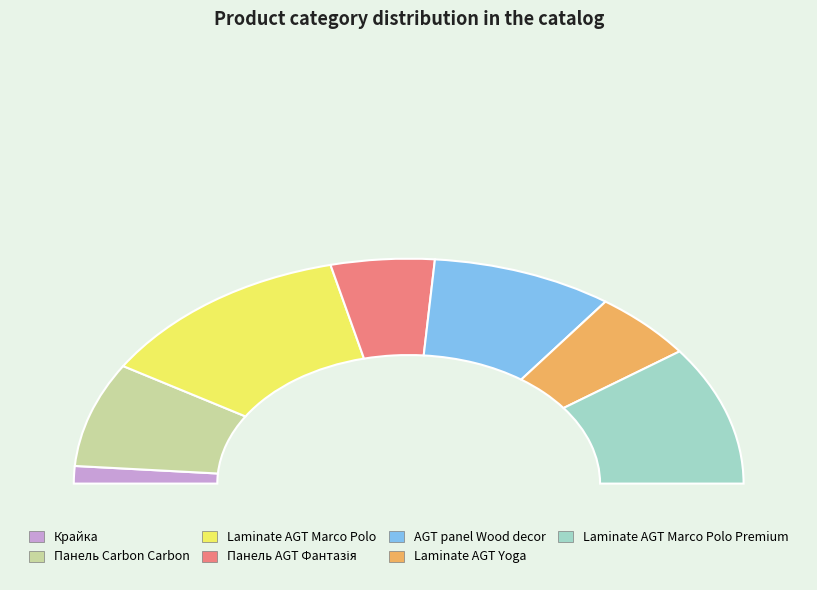

Between AGT panel Wood decor and Панель AGT Фантазія, which is larger?

AGT panel Wood decor